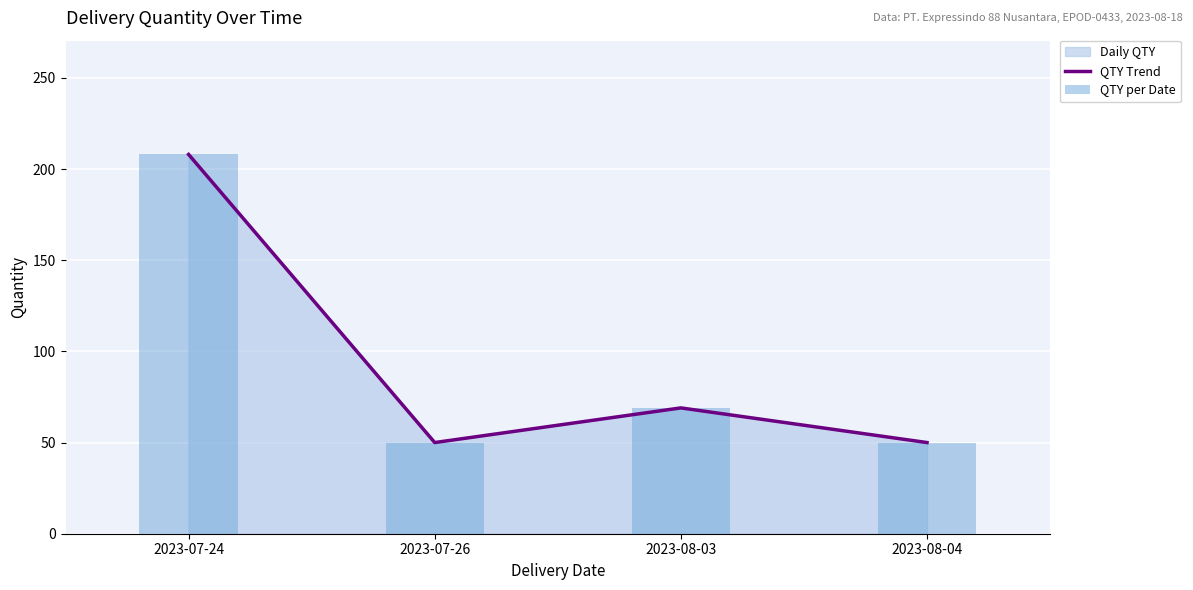

Reading right to left, what are all the values shown in this chart?

QTY Trend: 2023-08-04=50	2023-08-03=69	2023-07-26=50	2023-07-24=208
QTY per Date: 2023-08-04=50	2023-08-03=69	2023-07-26=50	2023-07-24=208